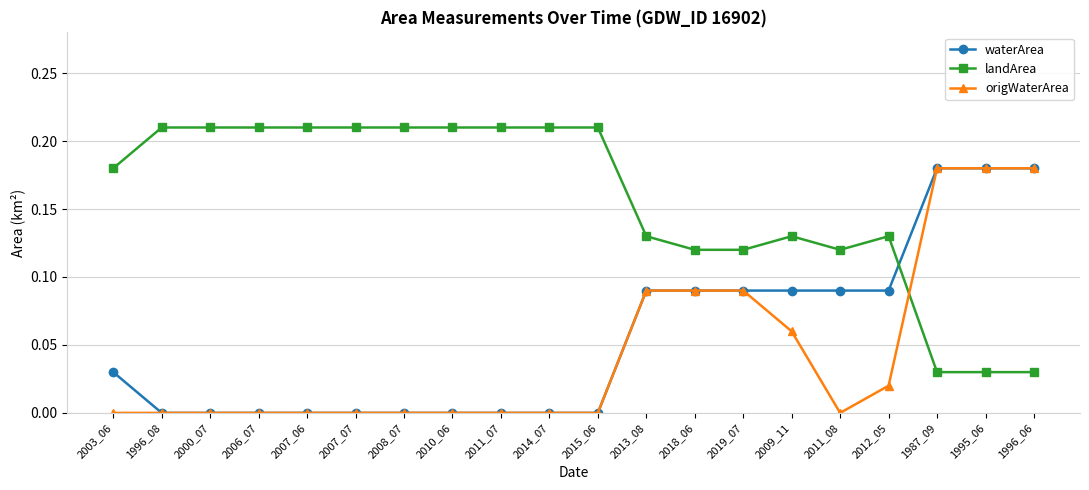

Is this an area chart (filled region under the line)?

No